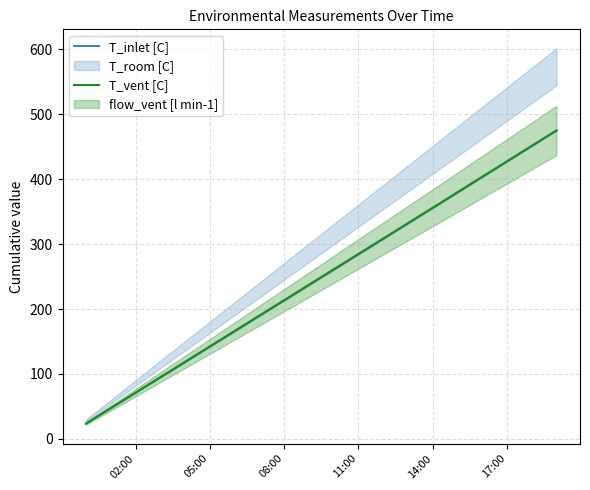

True or false: T_vent [C] and T_inlet [C] cross at least once.

False